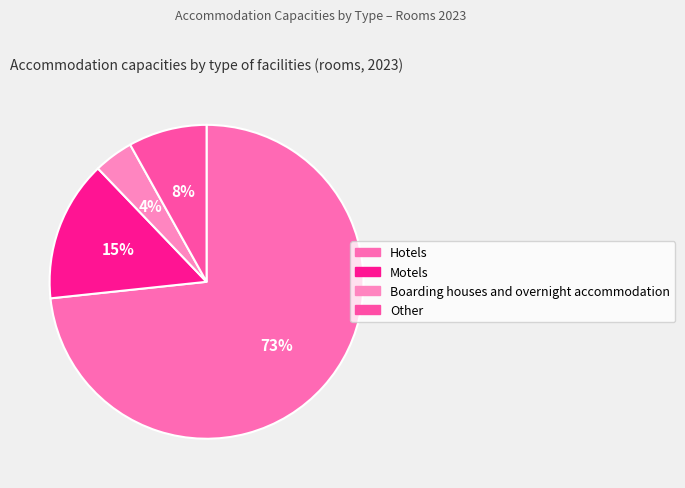

What is the smallest slice in the pie chart?

4%